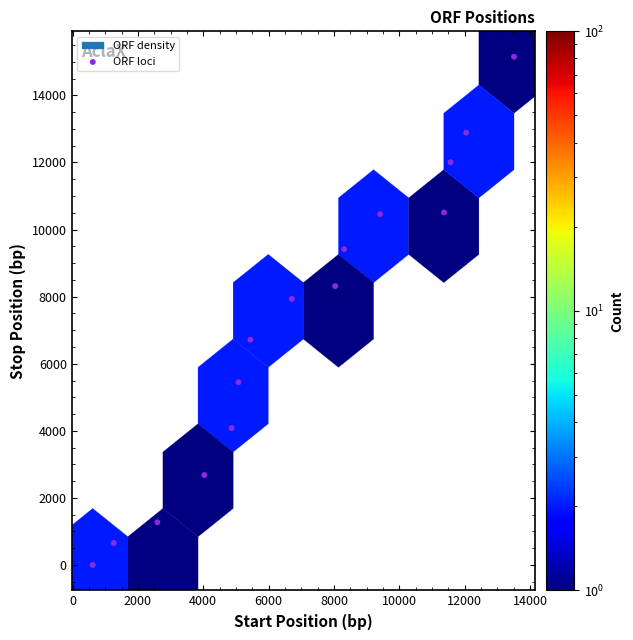

What is the range of Y values (max minus min)?

15147